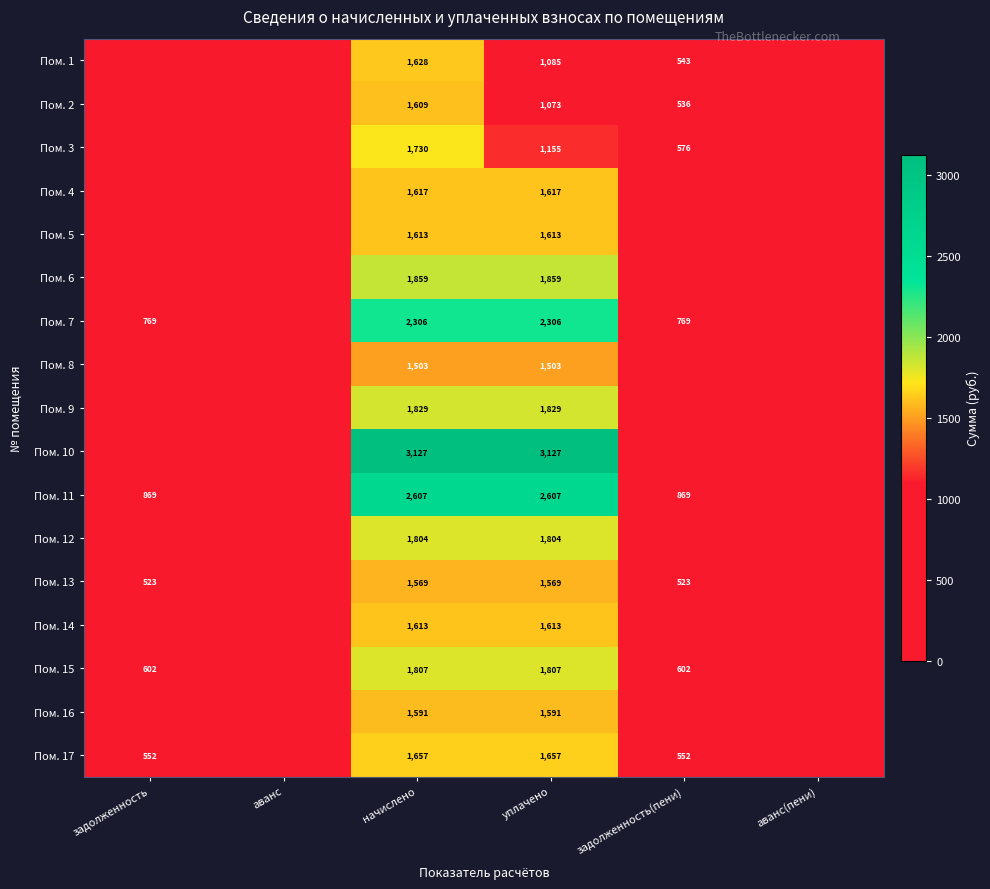

The value of Пом. 17 at уплачено is 988. True or false?

False